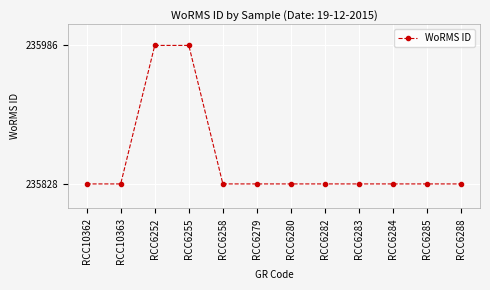

What is the minimum value shown in the chart?

235828